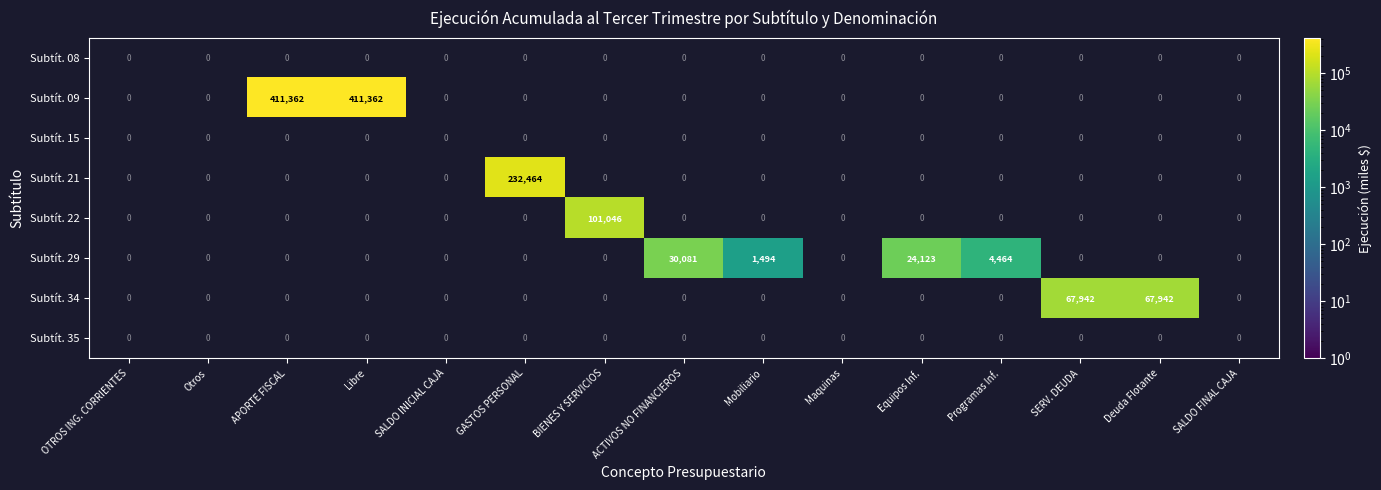

How many positive values does the Subtít. 29 series have?

4